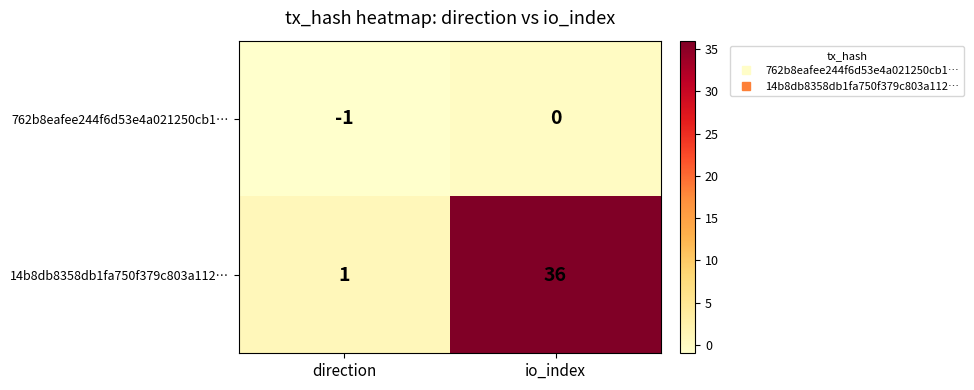

Count the number of data series in this chart.

2